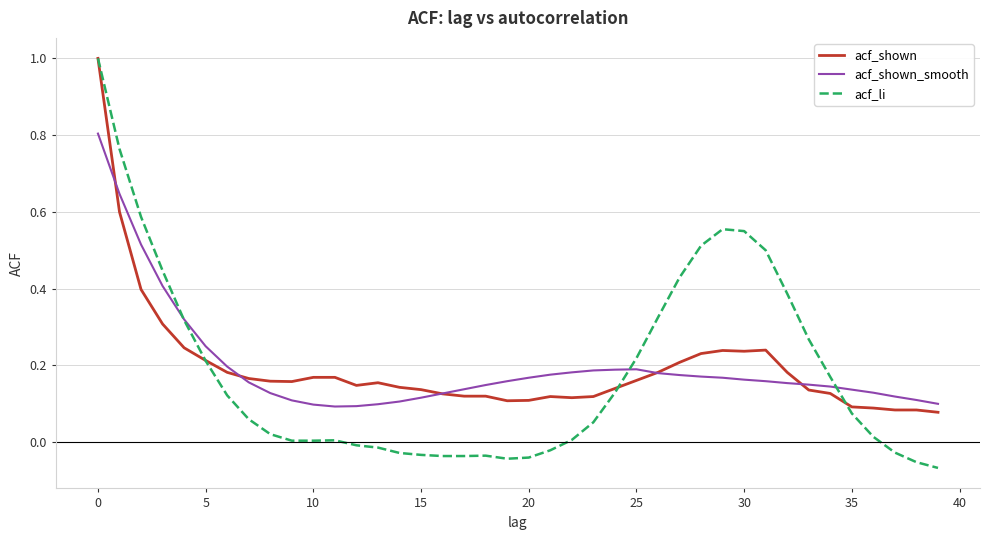

What is the maximum value shown in the chart?

1.0